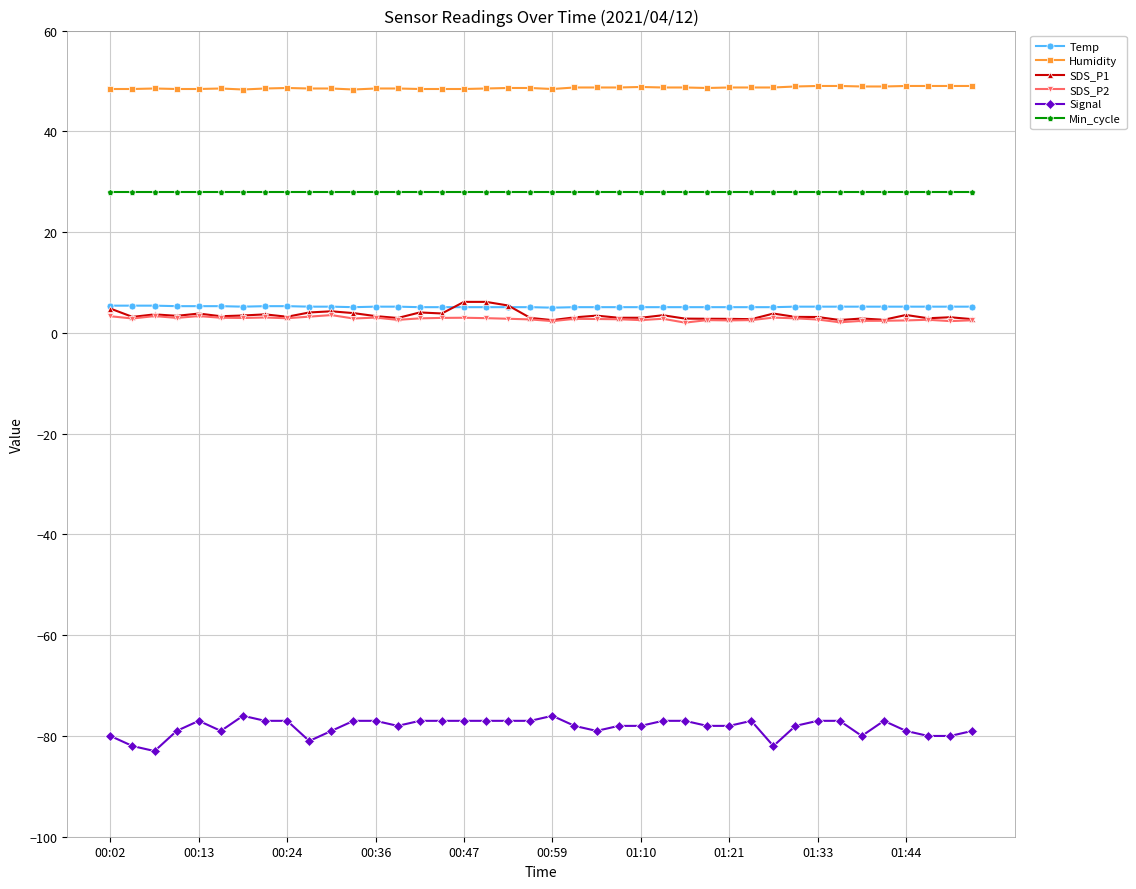

Which series has the largest total across all categories?

Humidity